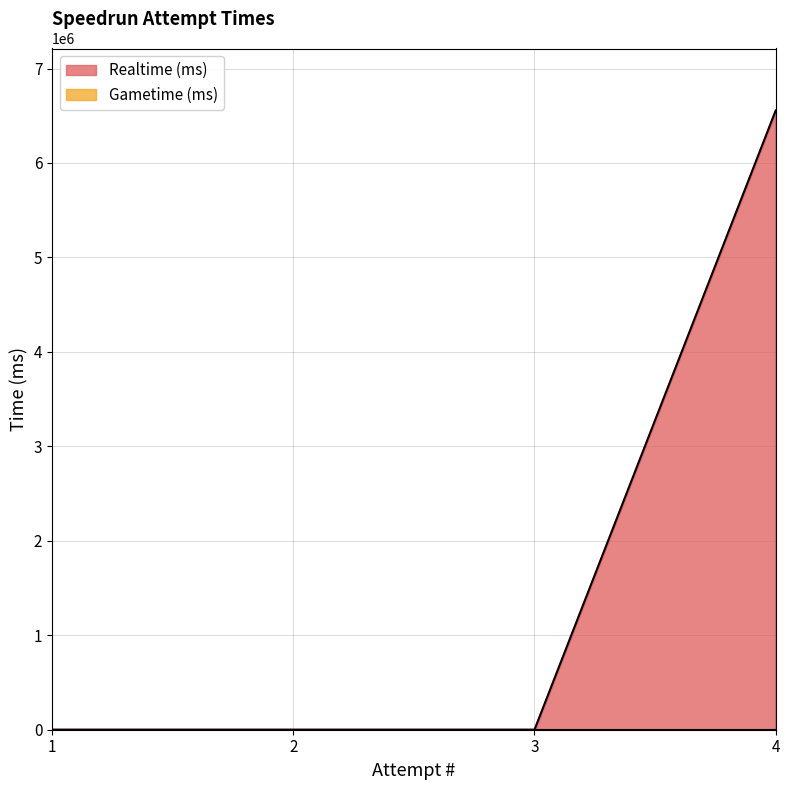

What is the difference between the maximum and minimum values?

6556322